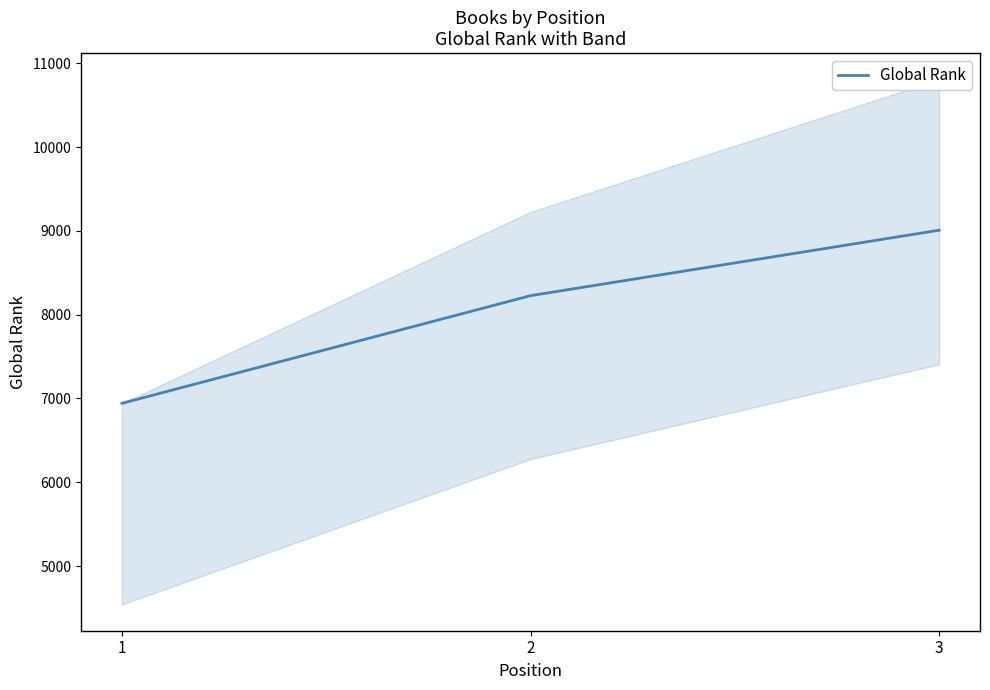

How many data points are less than 8227?

1